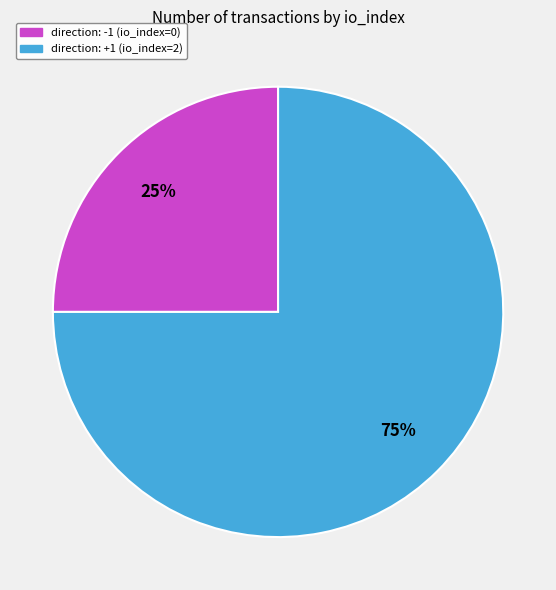

Which slice is the smallest?

direction: -1 (io_index=0)